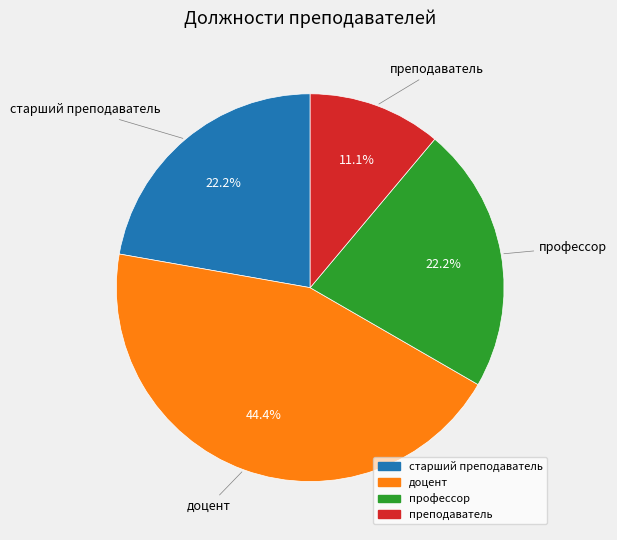

Approximately how many times larger is the value at старший преподаватель compared to профессор?

1.0